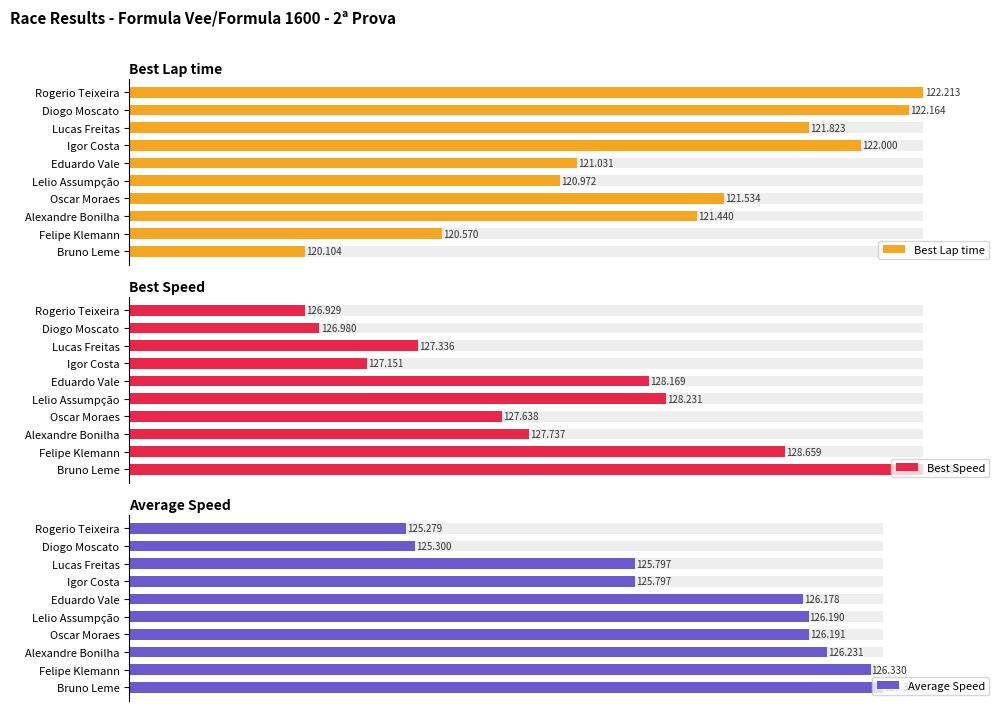

What is the maximum value shown in the chart?

129.2